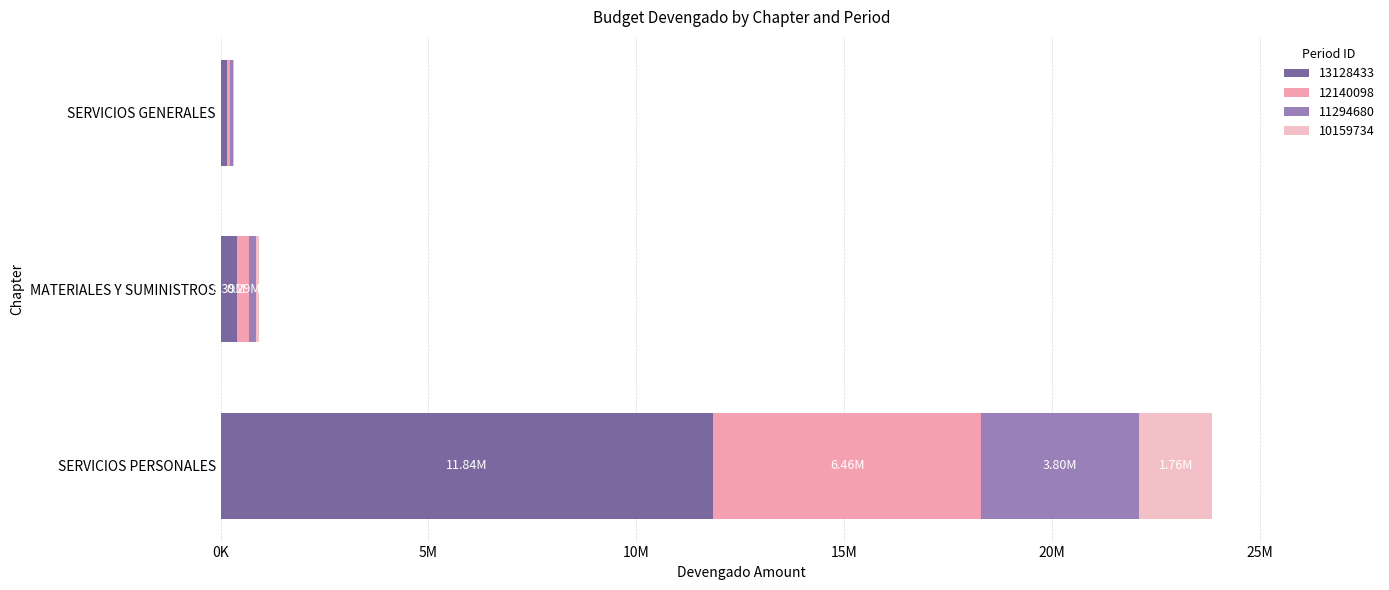

Reading left to right, transcribe all the data shown in this chart.

13128433: SERVICIOS PERSONALES=11842911.0	MATERIALES Y SUMINISTROS=393242.7	SERVICIOS GENERALES=152753.9
12140098: SERVICIOS PERSONALES=6457754.9	MATERIALES Y SUMINISTROS=292778.1	SERVICIOS GENERALES=79615.9
11294680: SERVICIOS PERSONALES=3801298.8	MATERIALES Y SUMINISTROS=173505.9	SERVICIOS GENERALES=62178.0
10159734: SERVICIOS PERSONALES=1758484.2	MATERIALES Y SUMINISTROS=57471.8	SERVICIOS GENERALES=19140.9